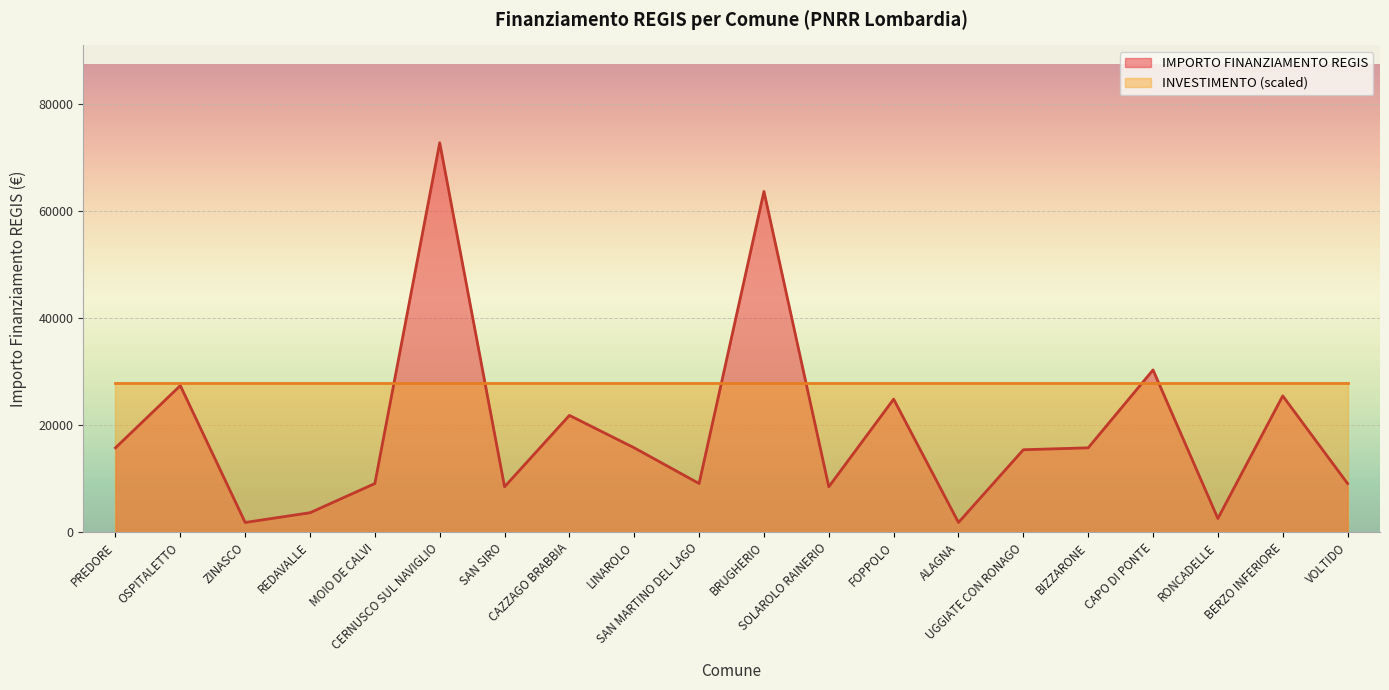

What position from the right is REDAVALLE?

17